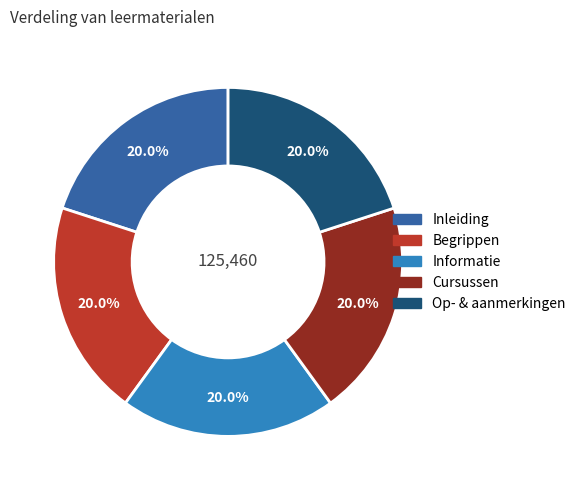

Is there any slice that represents more than half of the pie?

No